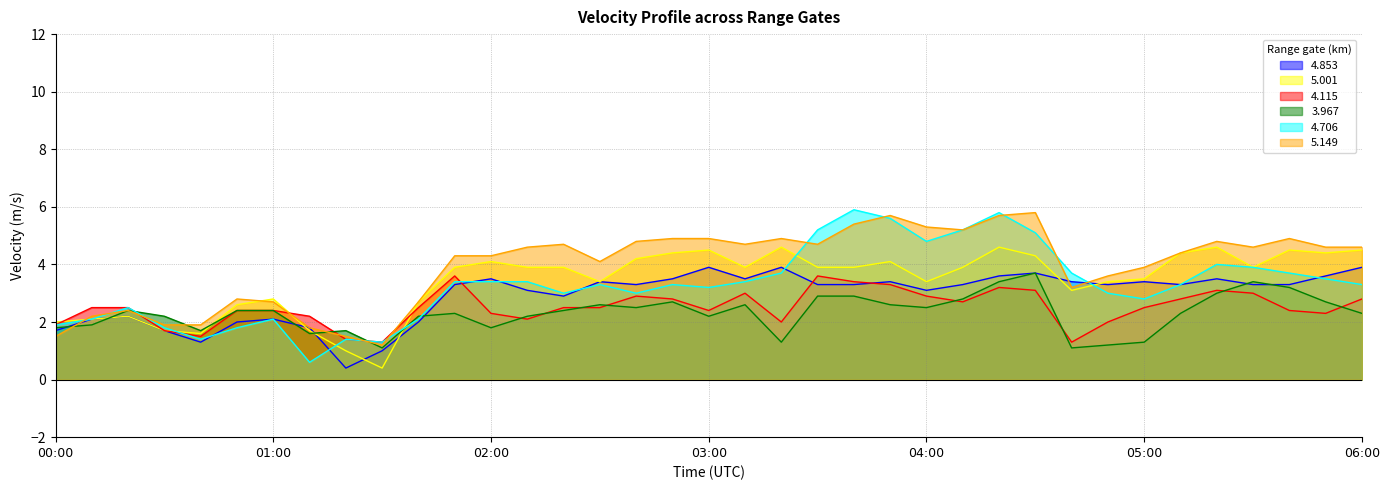

After their last crossing, which series has the higher values:   4.706 or   5.001?

  5.001